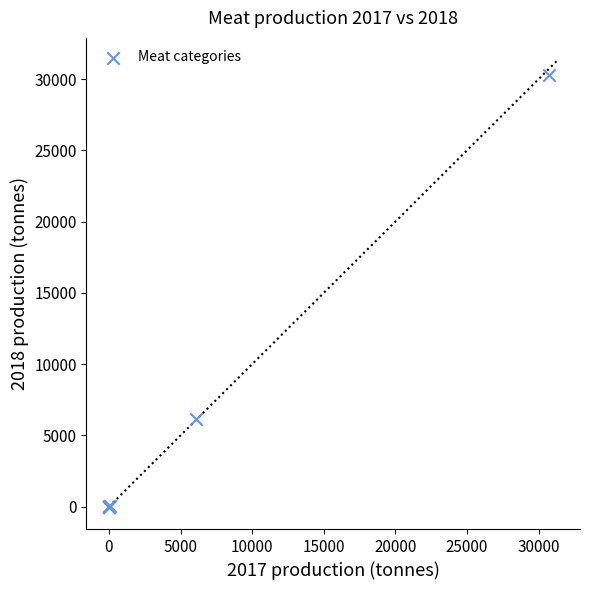

What Y value in the scatter plot is closest to 15132?

6180.5